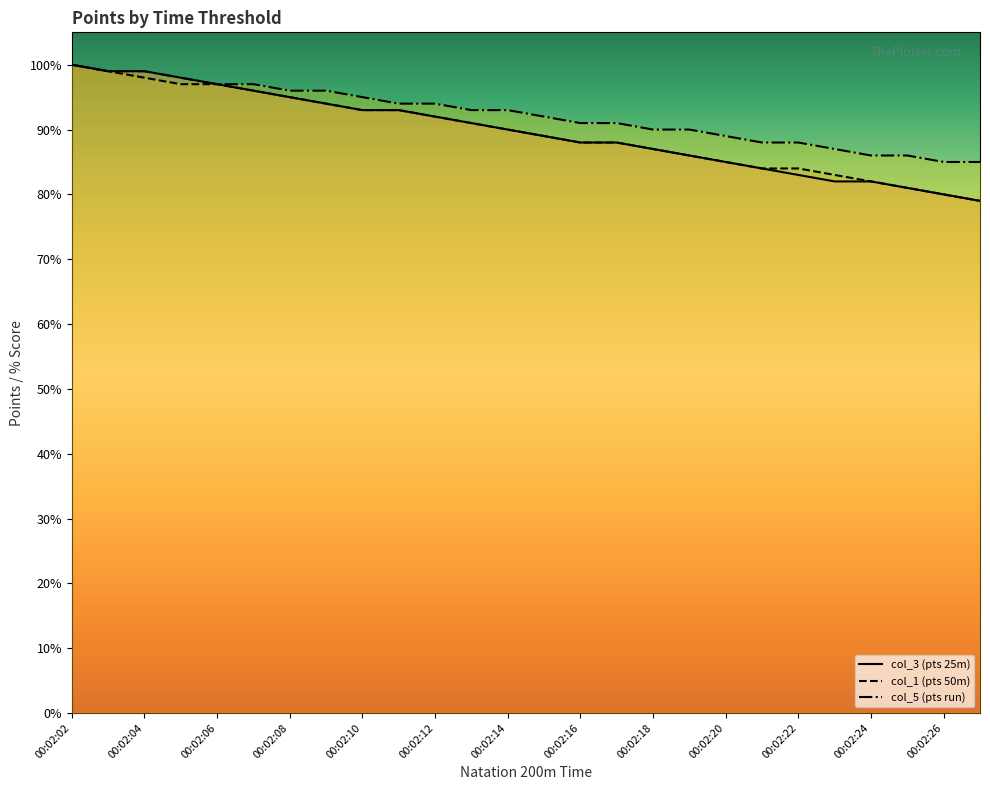

True or false: col_1 (pts 50m) has more than 1 interior local peaks.

False